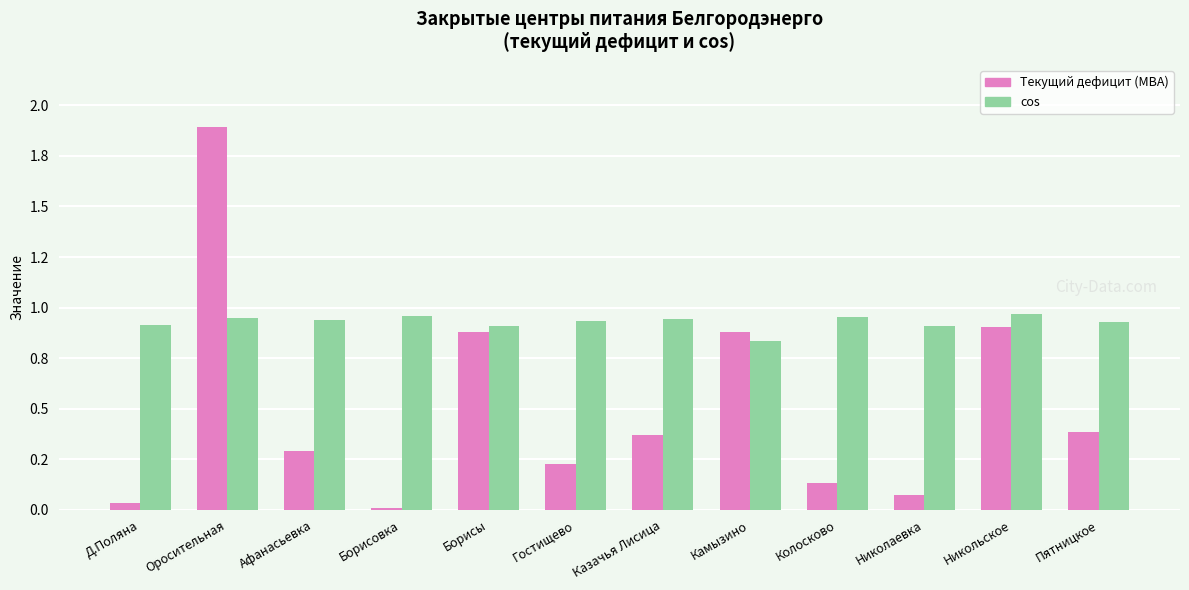

What is the sum of the Текущий дефицит (МВА) values at Афанасьевка and Борисы?

1.2